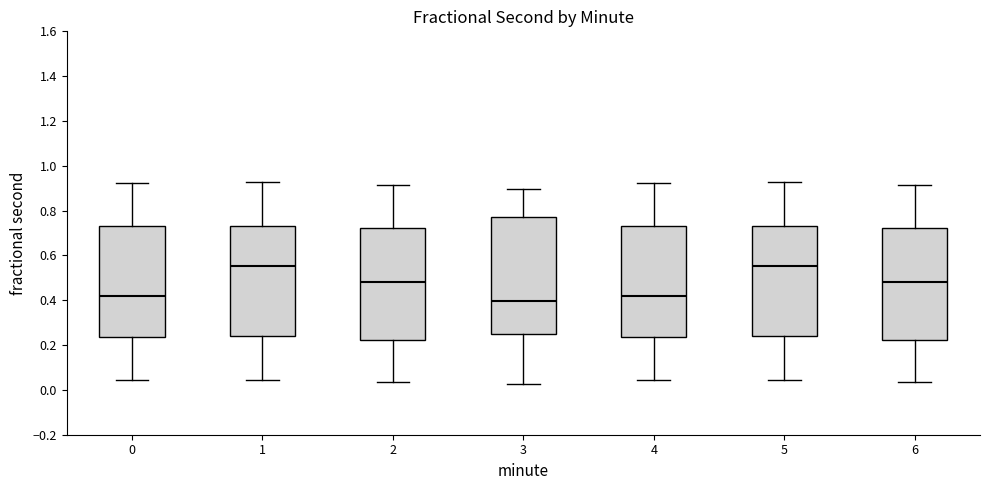

Reading left to right, read every box against the y-axis: the position of its median line, the range the box covers, and the ends of its whiskers. The values are not printed on the chart, so give them approximately, as read against the axis.

0: median 0.42, box 0.24 to 0.74, whiskers 0.04 to 0.92
1: median 0.56, box 0.24 to 0.74, whiskers 0.04 to 0.92
2: median 0.48, box 0.22 to 0.72, whiskers 0.04 to 0.92
3: median 0.40, box 0.26 to 0.78, whiskers 0.02 to 0.90
4: median 0.42, box 0.24 to 0.74, whiskers 0.04 to 0.92
5: median 0.56, box 0.24 to 0.74, whiskers 0.04 to 0.92
6: median 0.48, box 0.22 to 0.72, whiskers 0.04 to 0.92